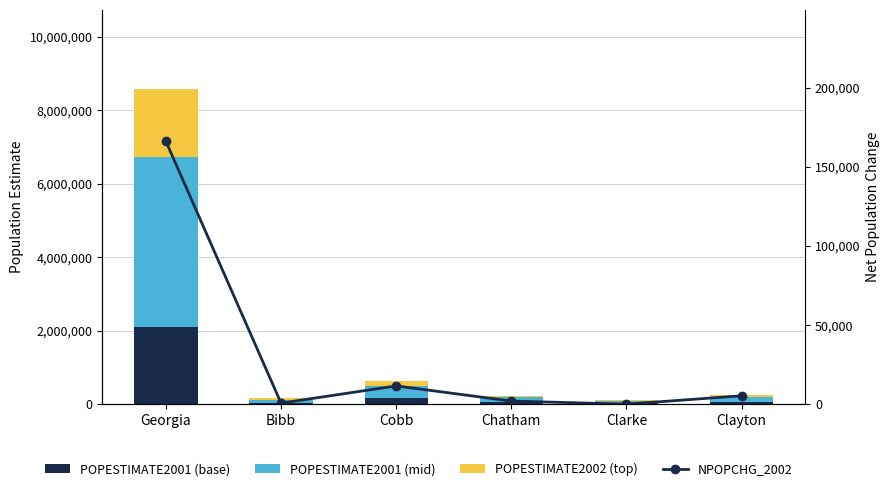

Rank the series at Clarke from highest to lowest value.

POPESTIMATE2001 (mid), POPESTIMATE2001 (base), POPESTIMATE2002 (top), NPOPCHG_2002